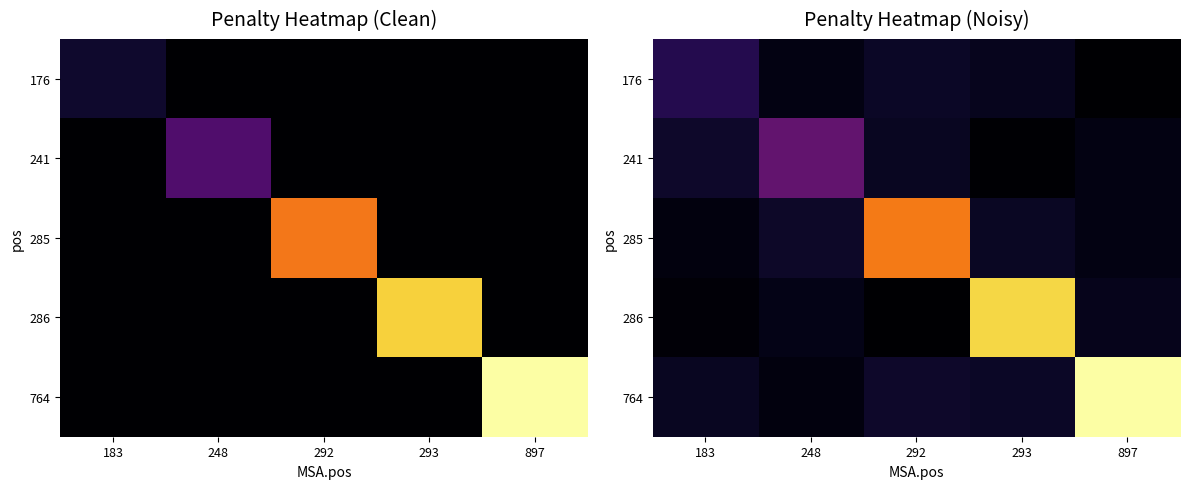

Between 293 and 897, which series saw the biggest shift?

764